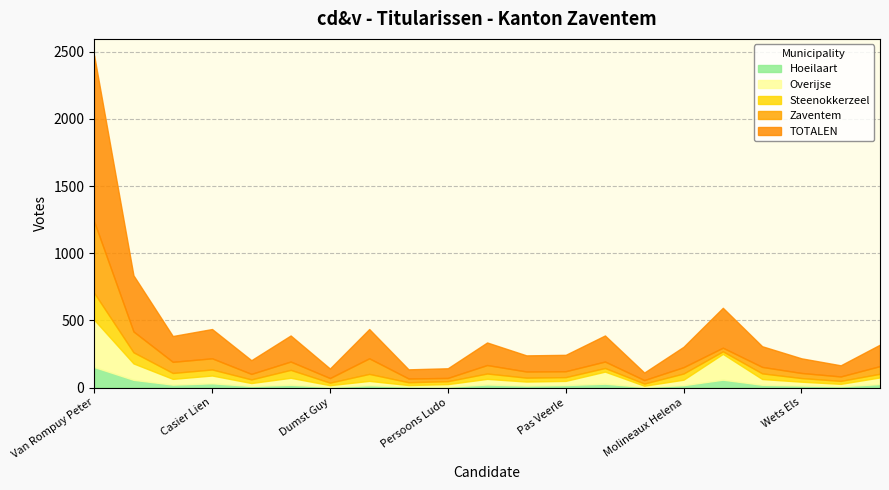

True or false: Steenokkerzeel has more than 2 interior local peaks.

True